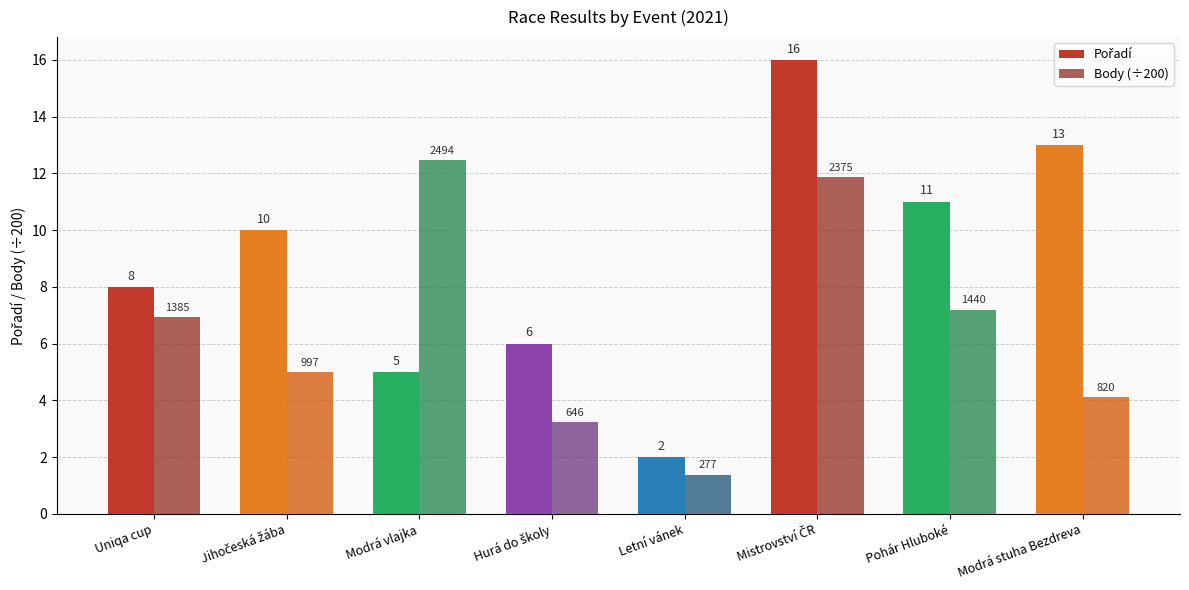

The Body (÷200) series shows 2.4 at Letní vánek. True or false?

False